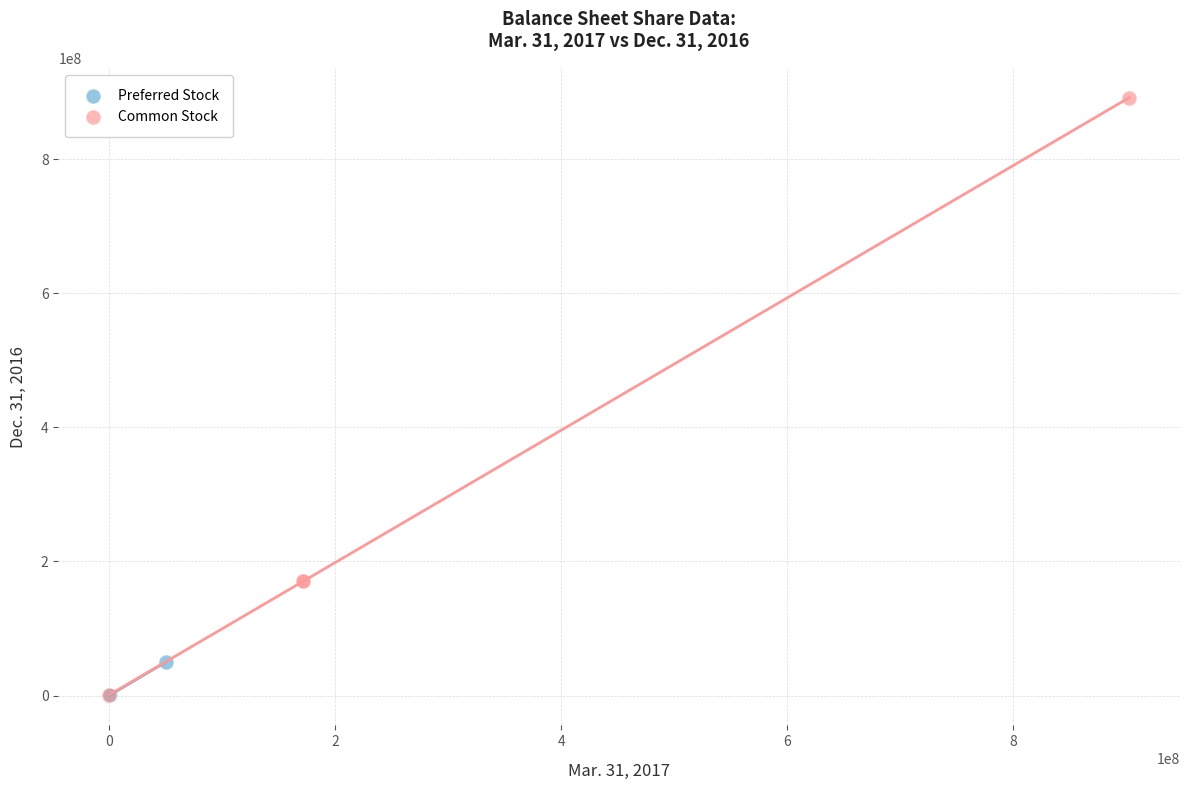

Which series has the widest spread of Y values?

Common Stock